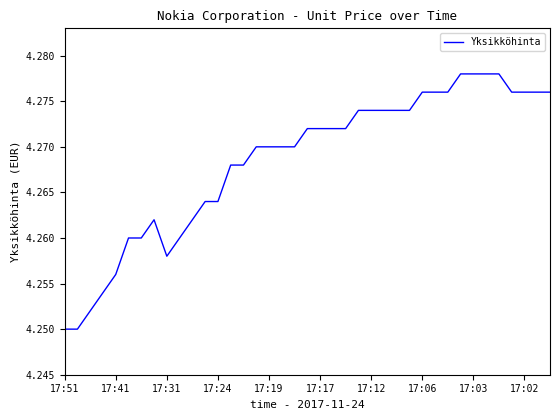

The value at 17:19 is 2.7. True or false?

False